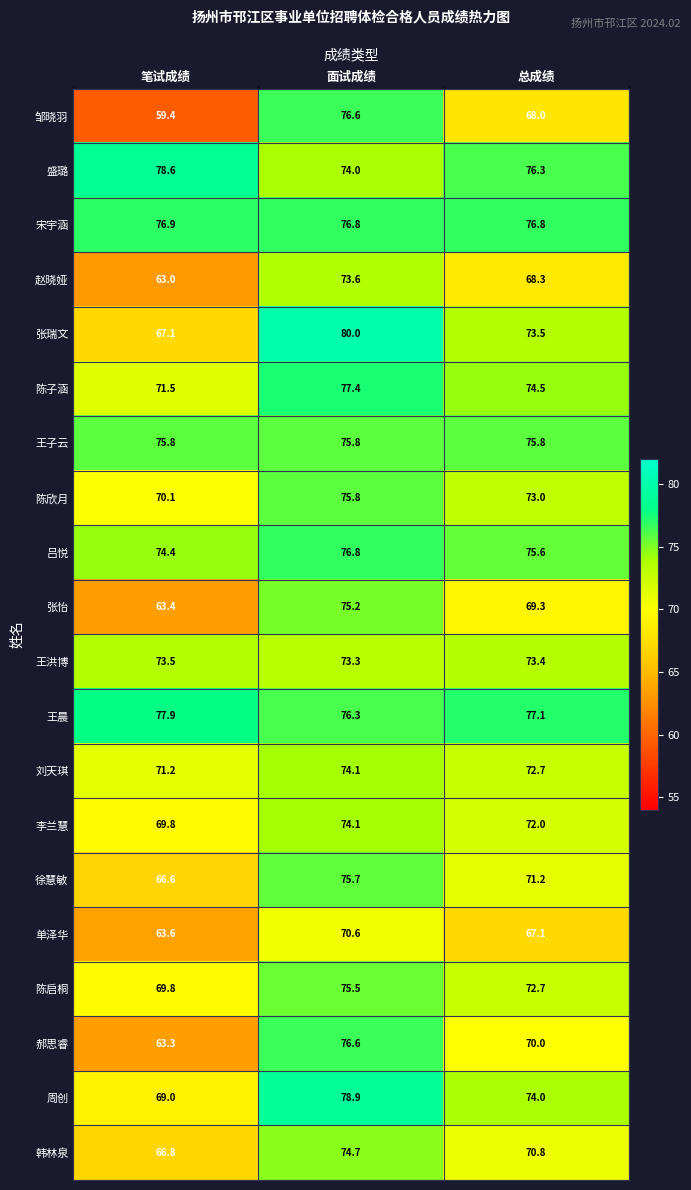

Count the number of categories in the chart.

3